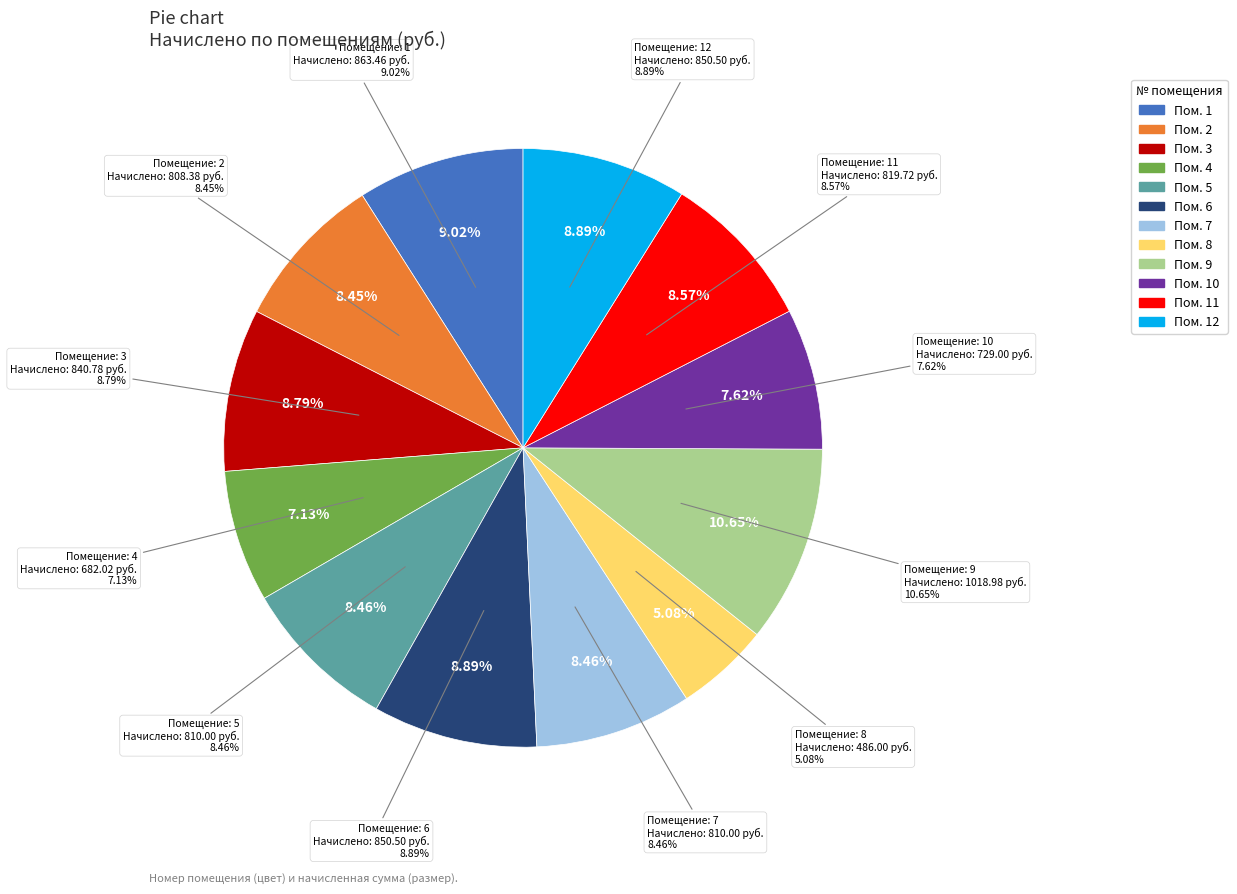

Is 7 the majority of the pie?

No